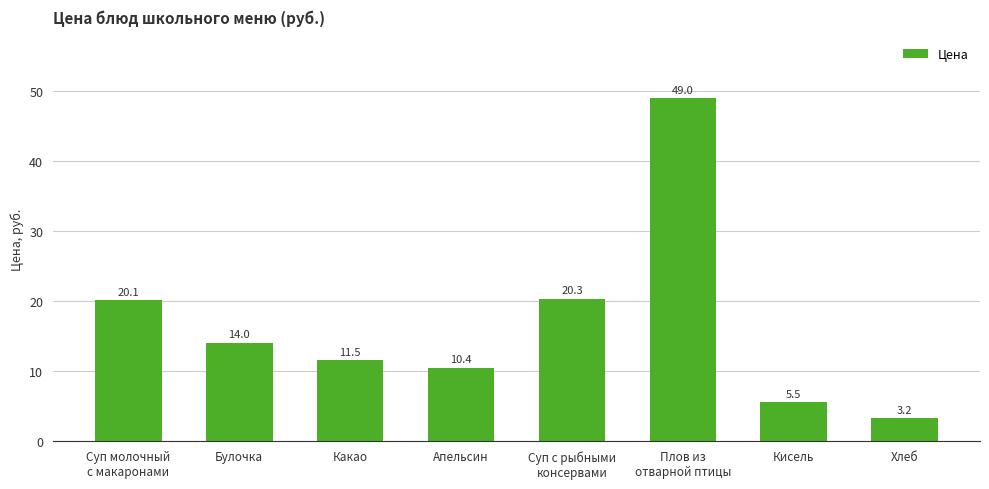

Is it true that the value at Кисель is 8.7?

False